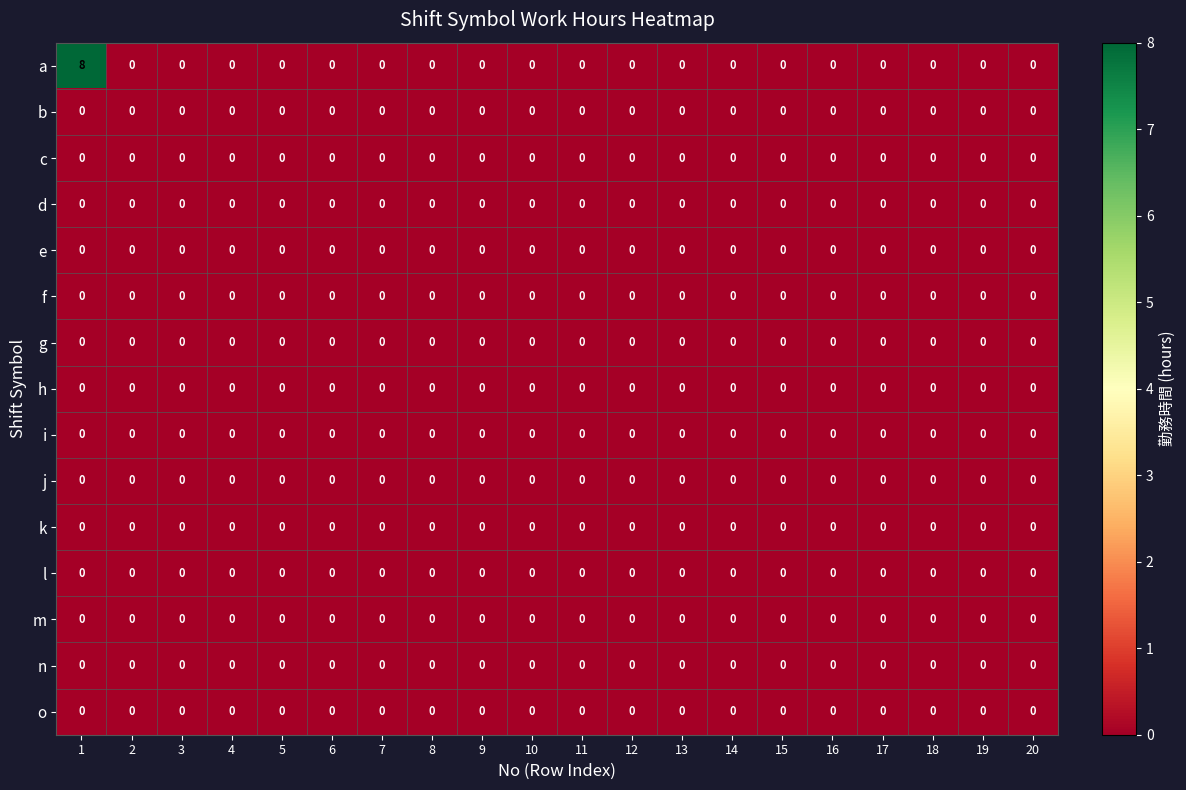

How many categories are shown in the chart?

20